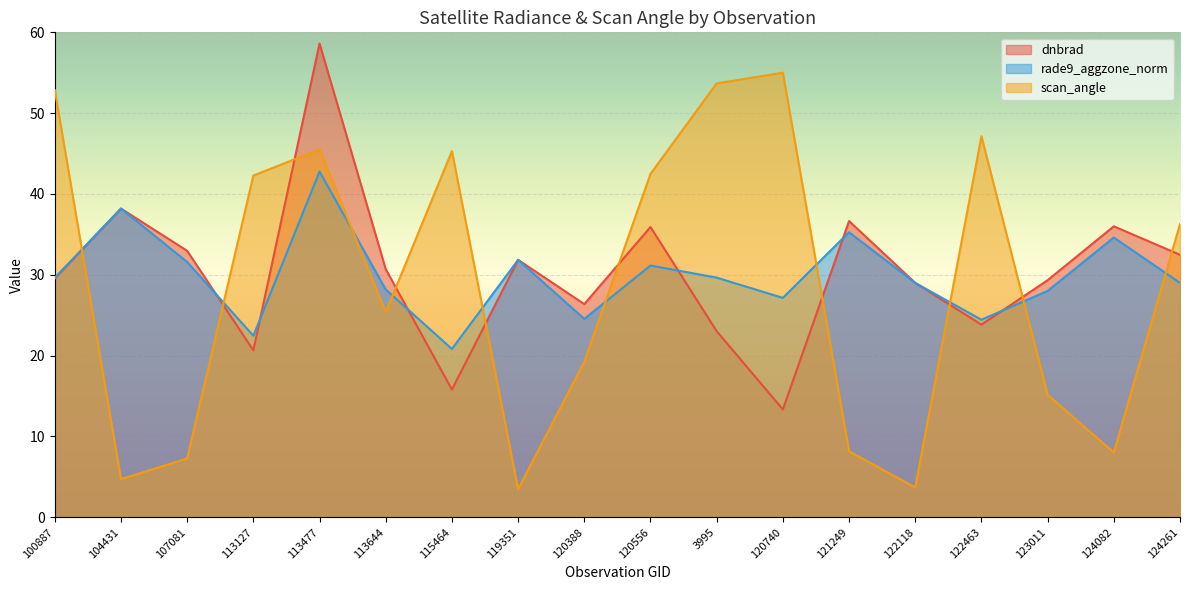

How many interior local peaks does the dnbrad series have?

6